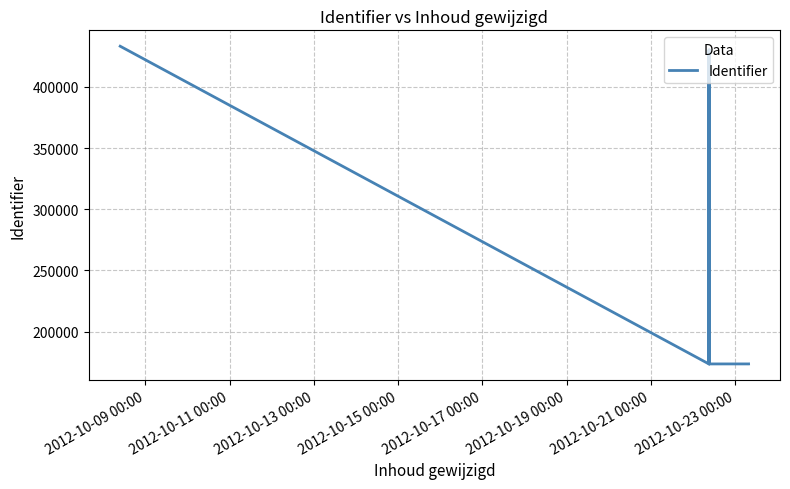

True or false: the data shows 268507 at 11.

False